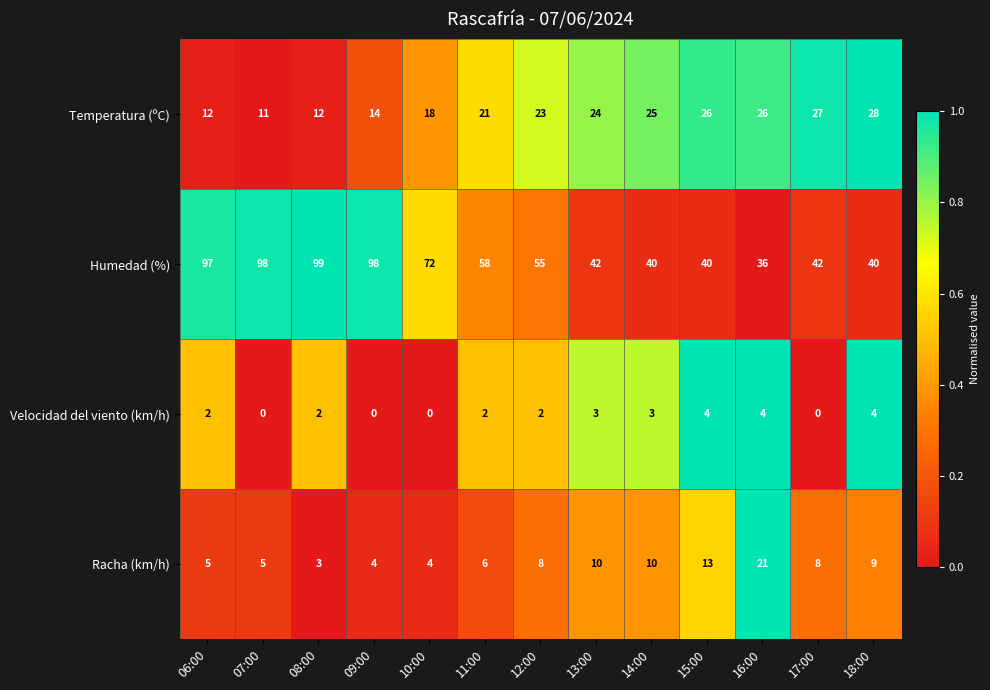

Which series has the widest spread of values?

Humedad (%)